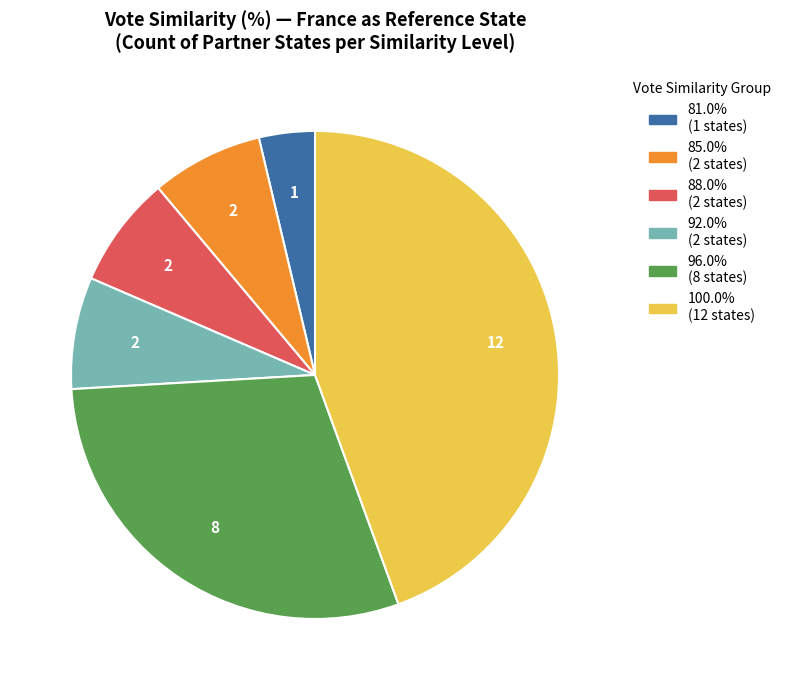

Does any single category account for the majority?

No